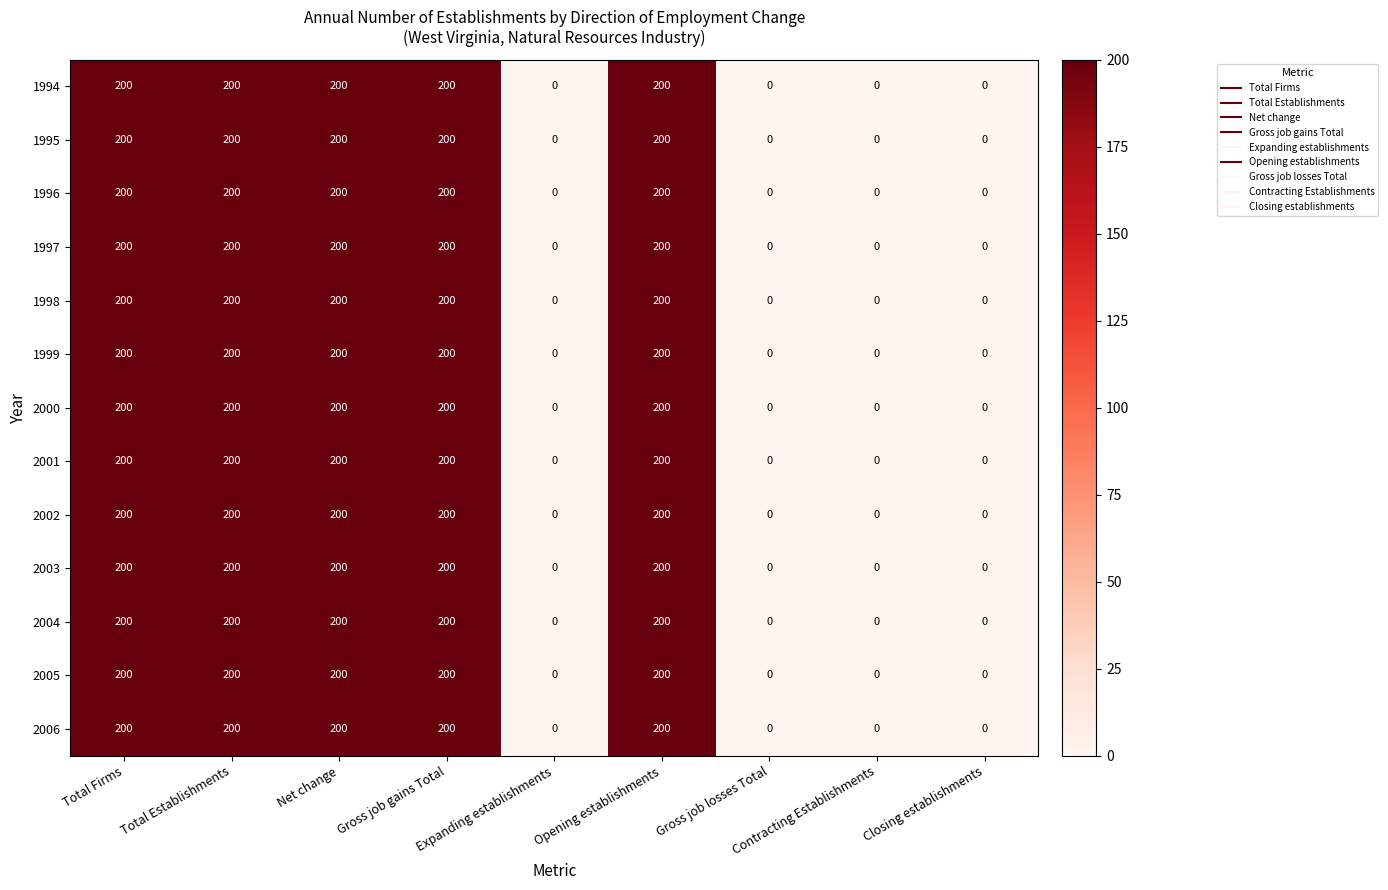

The value of 1995 at Total Firms is 200. True or false?

True